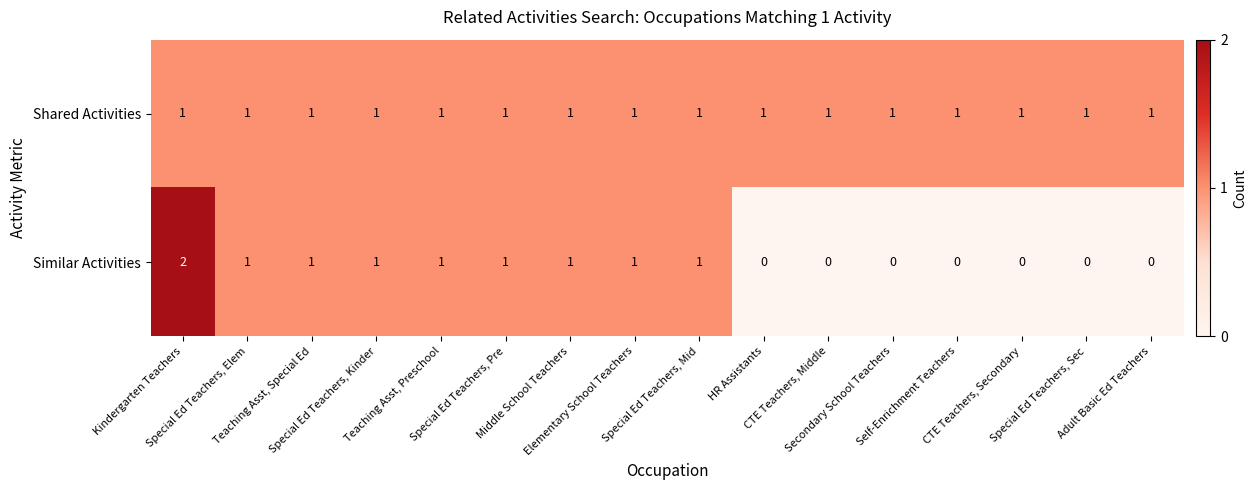

Which series has the widest spread of values?

Similar Activities